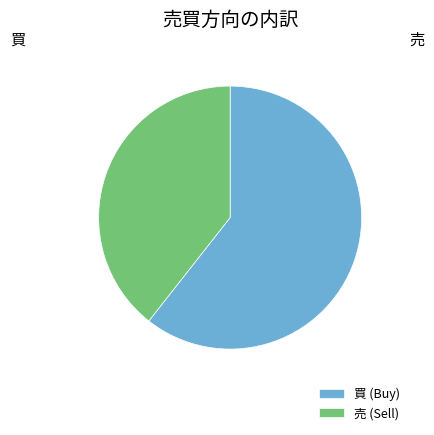

Is it true that 売 (Sell) is 39% of the pie?

True